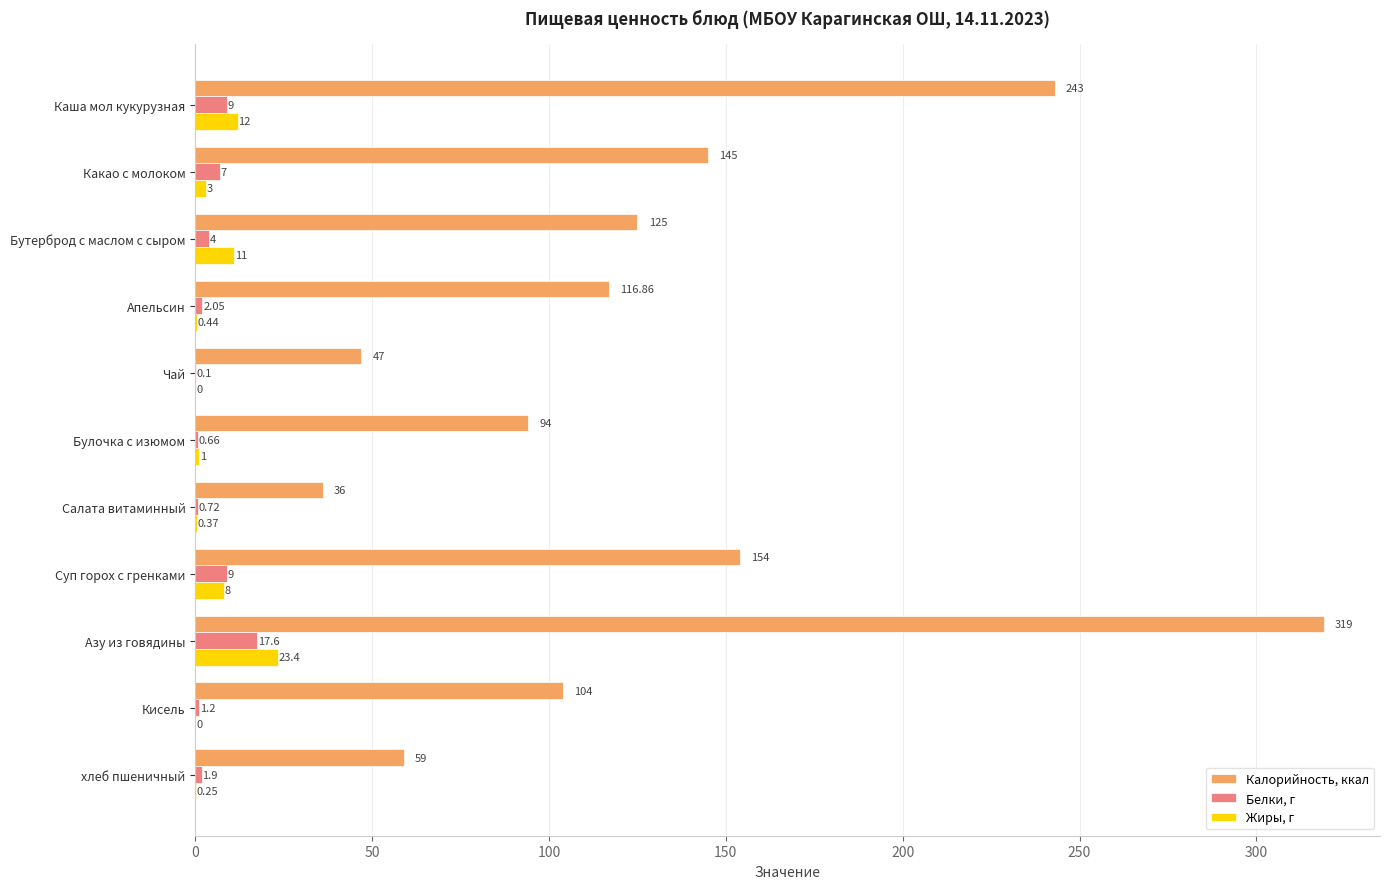

What is the sum of the Калорийность, ккал values at Суп горох с гренками and Азу из говядины?

473.0